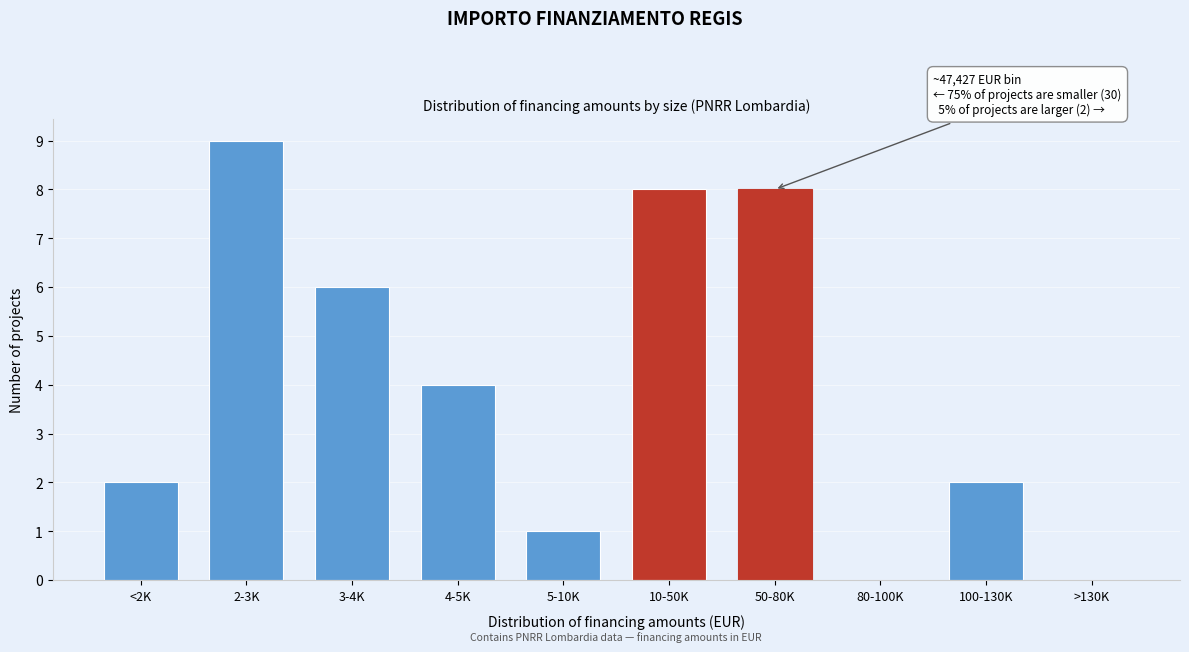

Reading right to left, extract all data points from this chart.

>130K=0	100-130K=2	80-100K=0	50-80K=8	10-50K=8	5-10K=1	4-5K=4	3-4K=6	2-3K=9	<2K=2